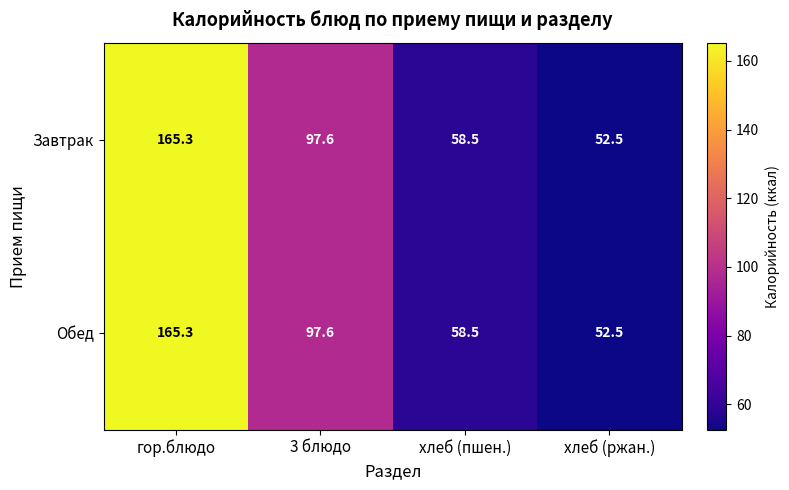

What is the difference between the maximum and second lowest values in the Обед series?

106.8